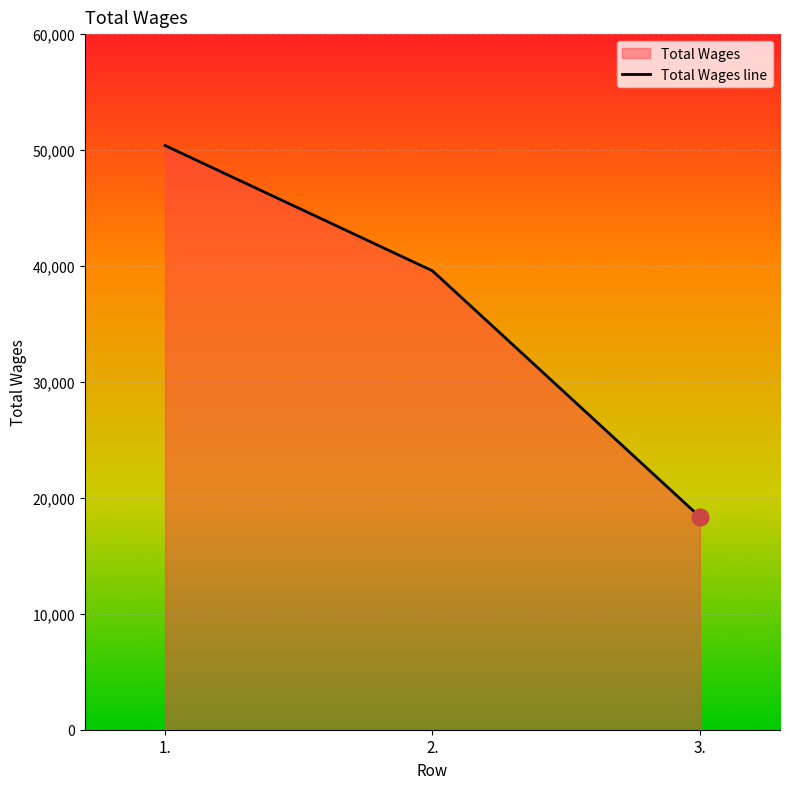

Reading left to right, list all the values displayed in this chart.

50390	39583	18367